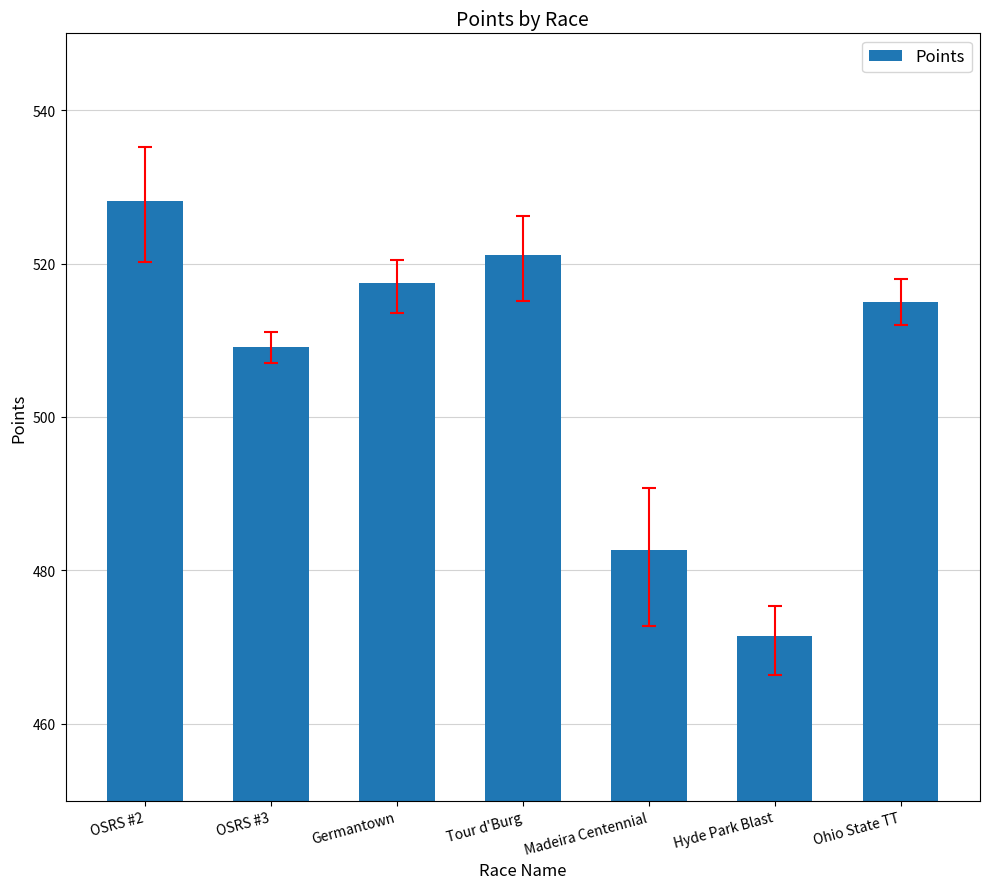

The value at Ohio State TT is 261.4. True or false?

False